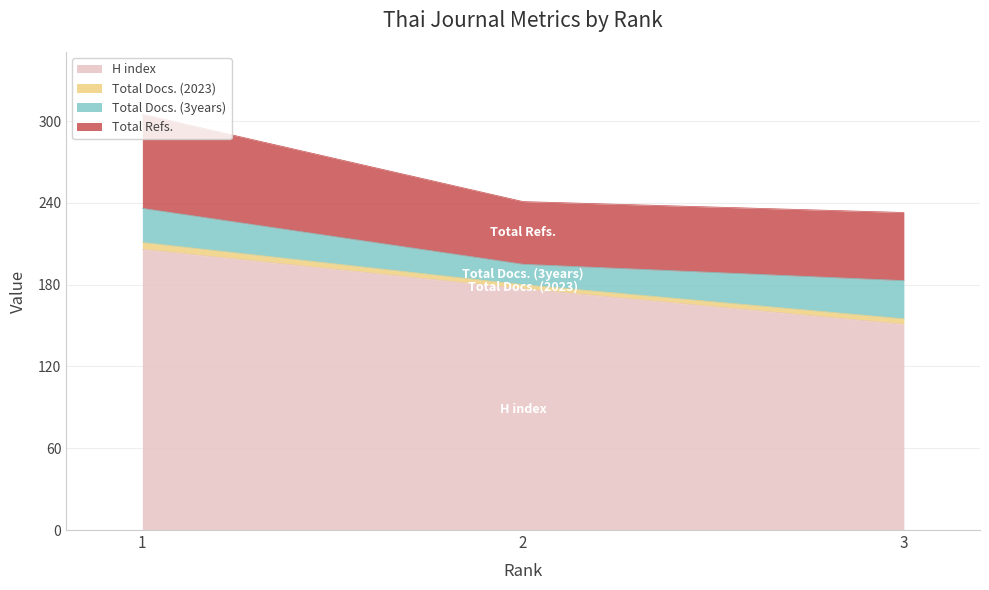

What is the sum of the Total Refs. values at 3 and 2?

96